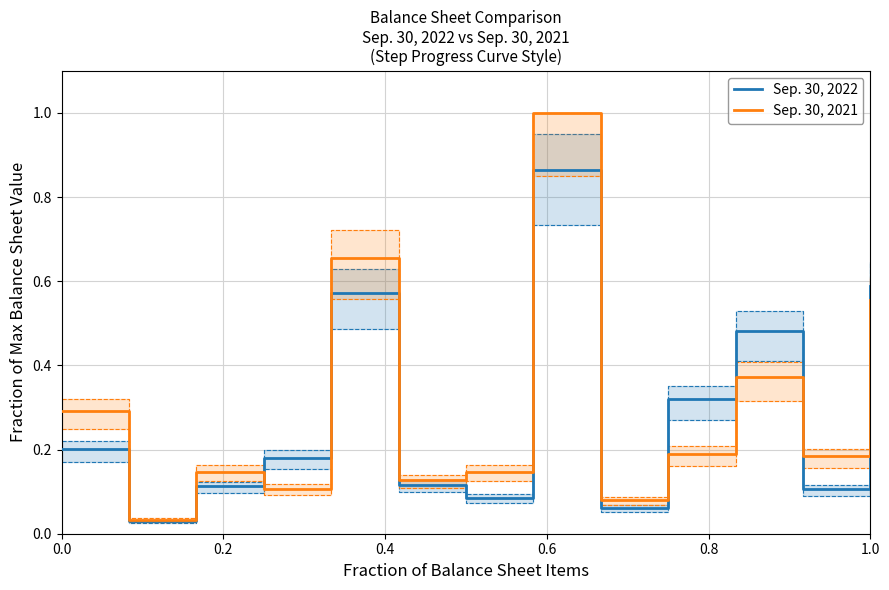

Rank the series by their average value, from highest to lowest.

Sep. 30, 2021, Sep. 30, 2022